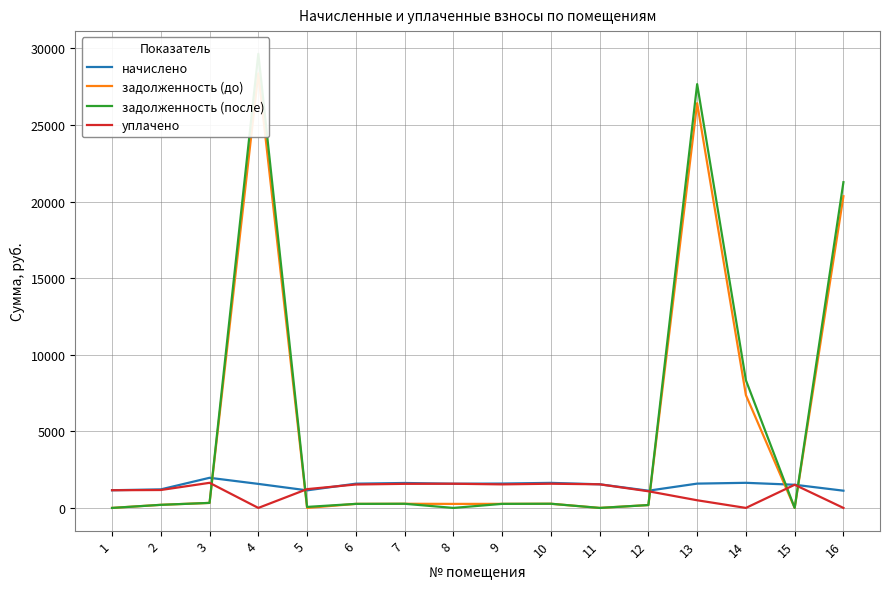

What is the total value across all series at 5?

2440.2